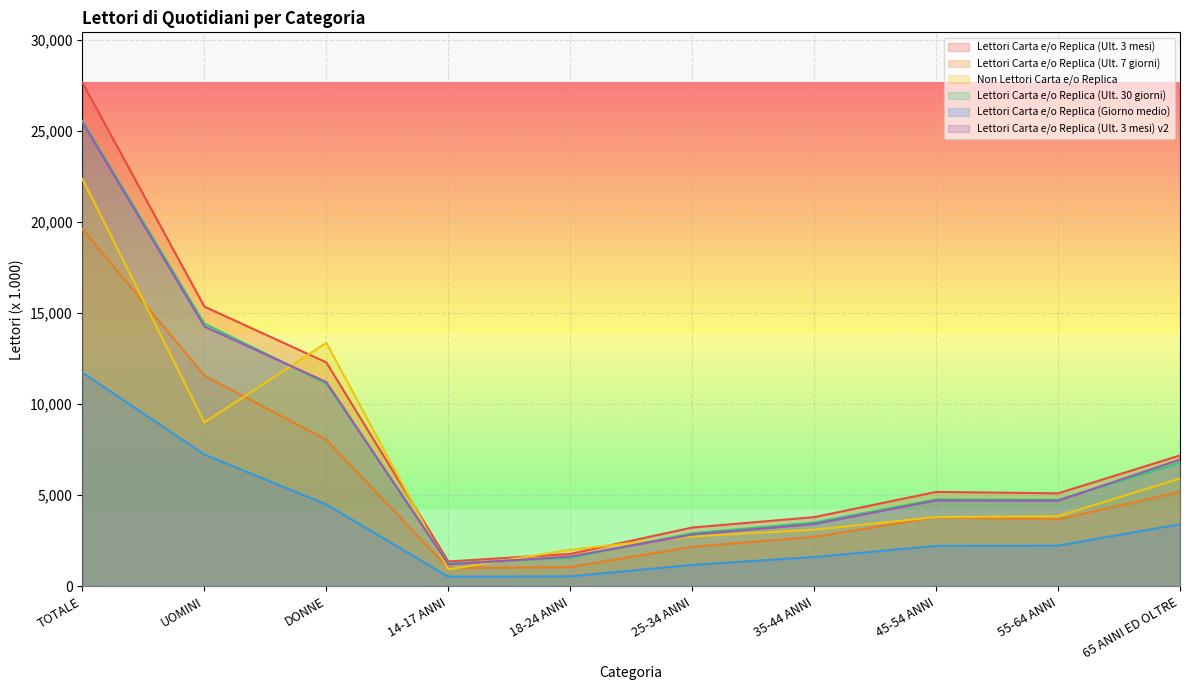

Which has a higher value, 65 ANNI ED OLTRE or 35-44 ANNI?

65 ANNI ED OLTRE